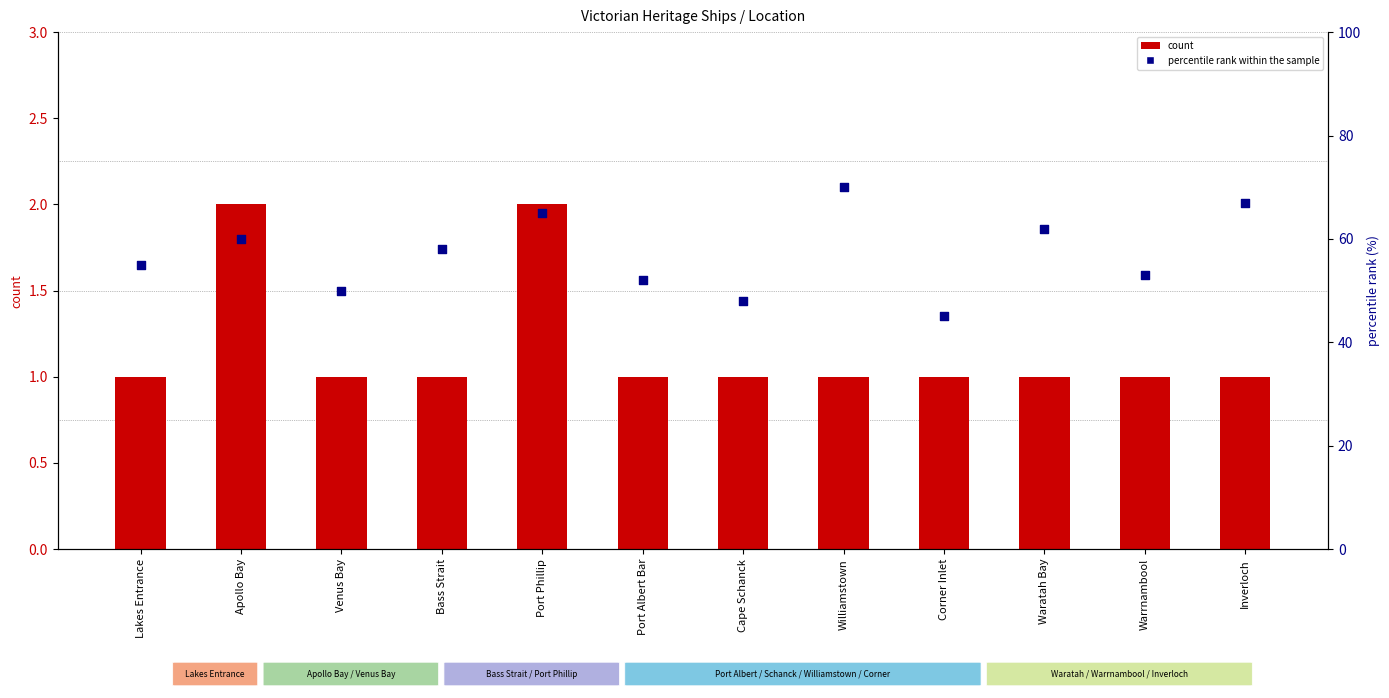

Which series reaches the minimum Y coordinate?

count